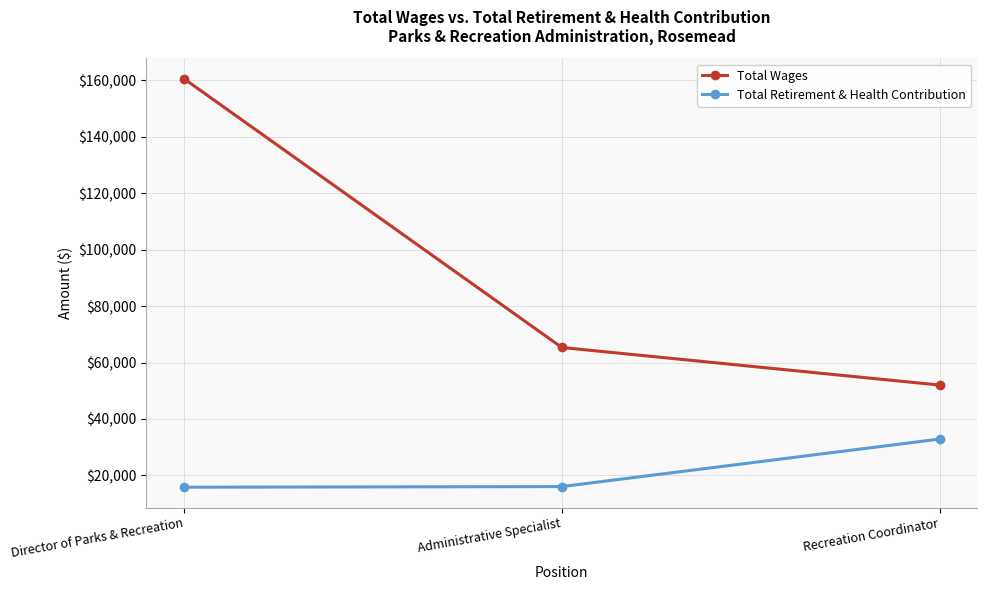

Which series has the largest total across all categories?

Total Wages